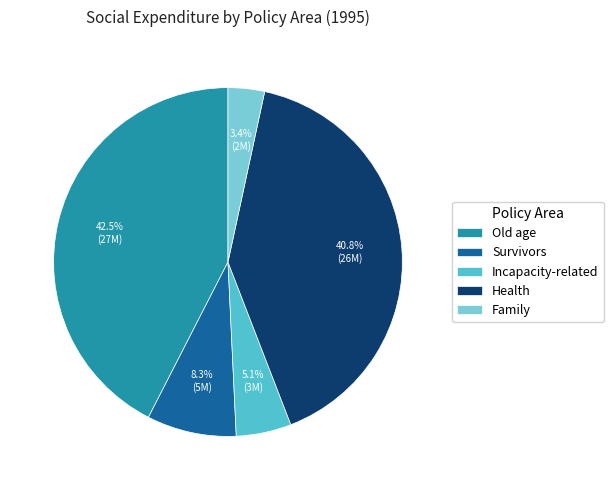

What percentage is NOT represented by Survivors?

91.7%